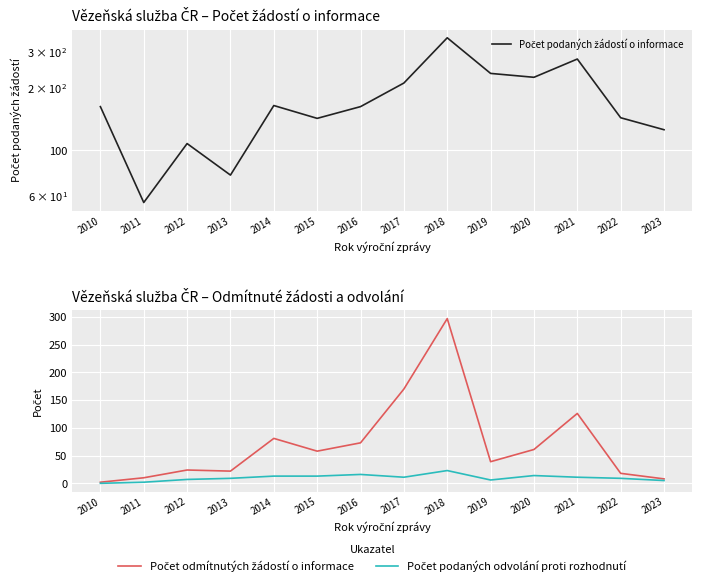

Between 2019 and 2018, which is larger?

2018